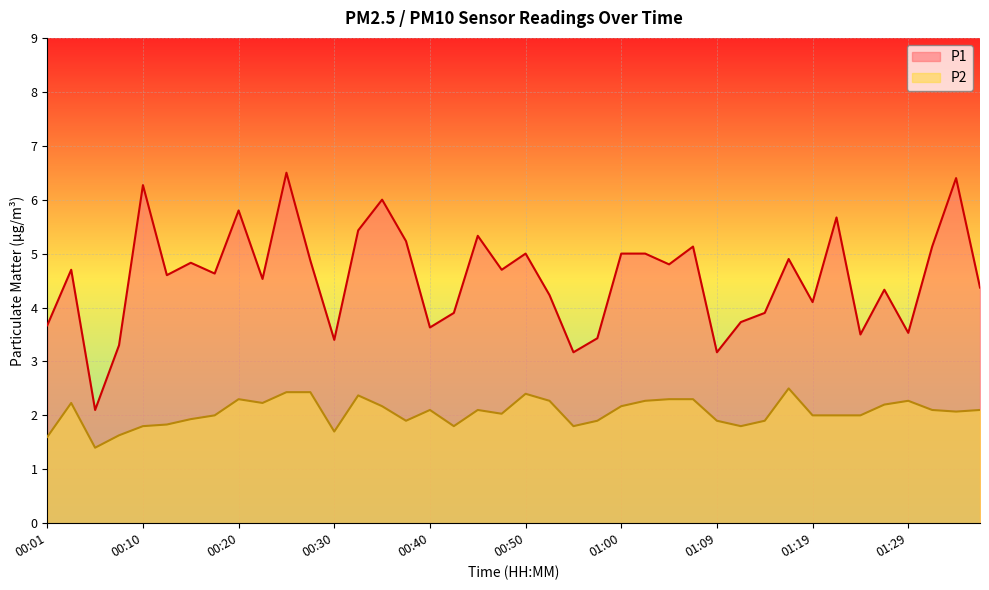

Reading left to right, extract all data points from this chart.

P1: 00:01=3.7	00:03=4.7	00:06=2.1	00:08=3.3	00:10=6.3	00:13=4.6	00:15=4.8	00:18=4.6	00:20=5.8	00:23=4.5	00:25=6.5	00:28=4.9	00:30=3.4	00:33=5.4	00:35=6.0	00:38=5.2	00:40=3.6	00:42=3.9	00:45=5.3	00:47=4.7	00:50=5.0	00:52=4.2	00:55=3.2	00:57=3.4	01:00=5.0	01:02=5.0	01:05=4.8	01:07=5.1	01:09=3.2	01:12=3.7	01:14=3.9	01:17=4.9	01:19=4.1	01:22=5.7	01:24=3.5	01:27=4.3	01:29=3.5	01:32=5.1	01:34=6.4	01:36=4.4
P2: 00:01=1.6	00:03=2.2	00:06=1.4	00:08=1.6	00:10=1.8	00:13=1.8	00:15=1.9	00:18=2.0	00:20=2.3	00:23=2.2	00:25=2.4	00:28=2.4	00:30=1.7	00:33=2.4	00:35=2.2	00:38=1.9	00:40=2.1	00:42=1.8	00:45=2.1	00:47=2.0	00:50=2.4	00:52=2.3	00:55=1.8	00:57=1.9	01:00=2.2	01:02=2.3	01:05=2.3	01:07=2.3	01:09=1.9	01:12=1.8	01:14=1.9	01:17=2.5	01:19=2.0	01:22=2.0	01:24=2.0	01:27=2.2	01:29=2.3	01:32=2.1	01:34=2.1	01:36=2.1